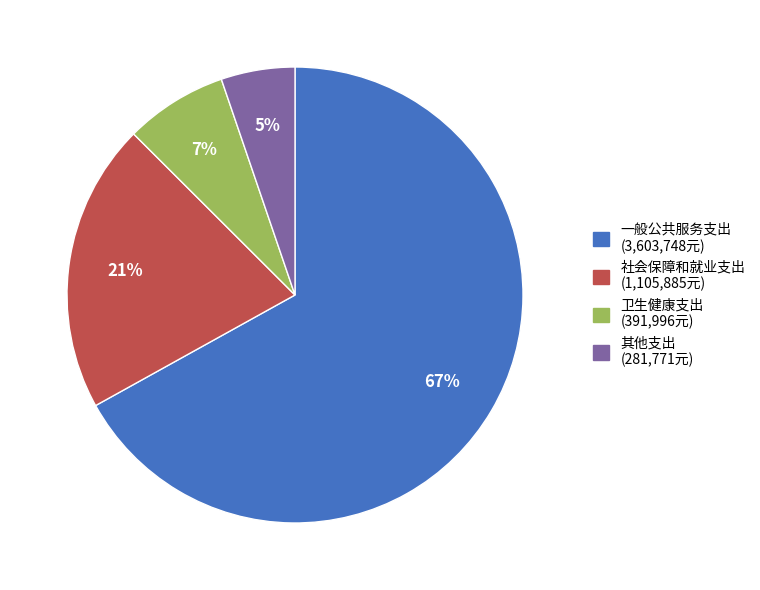

Which slice is the largest?

一般公共服务支出